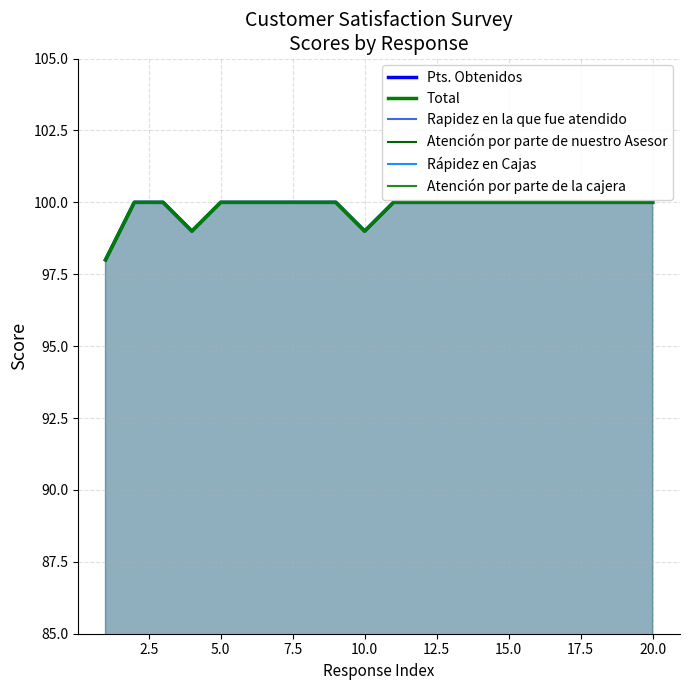

What is the maximum value shown in the chart?

100